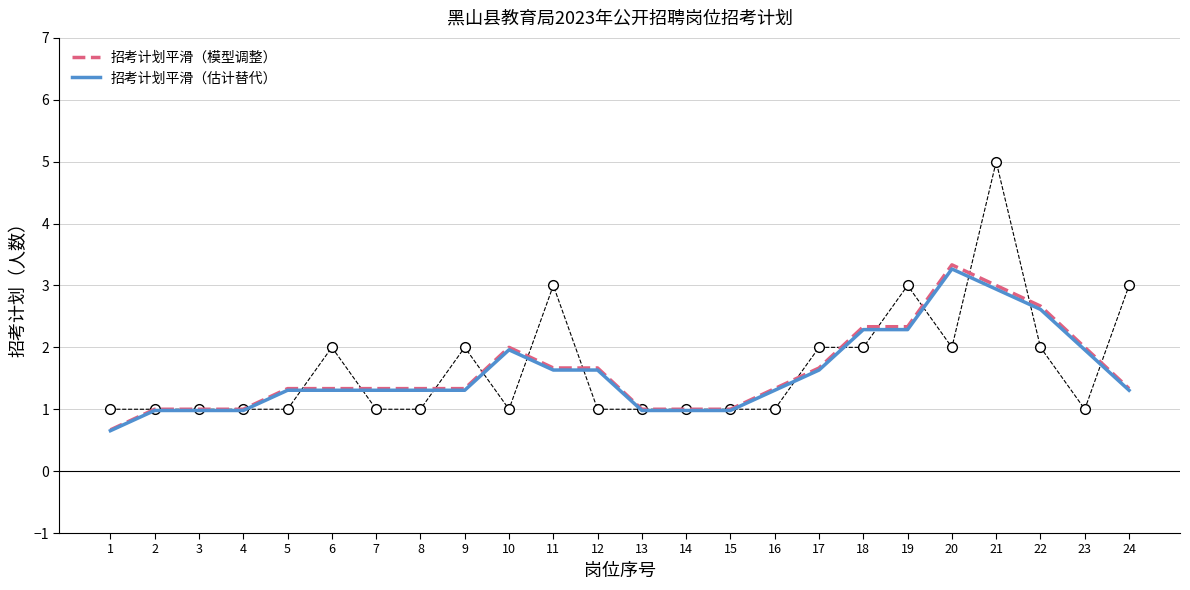

How many values in the 招考计划平滑（模型调整） series are below 1?

1